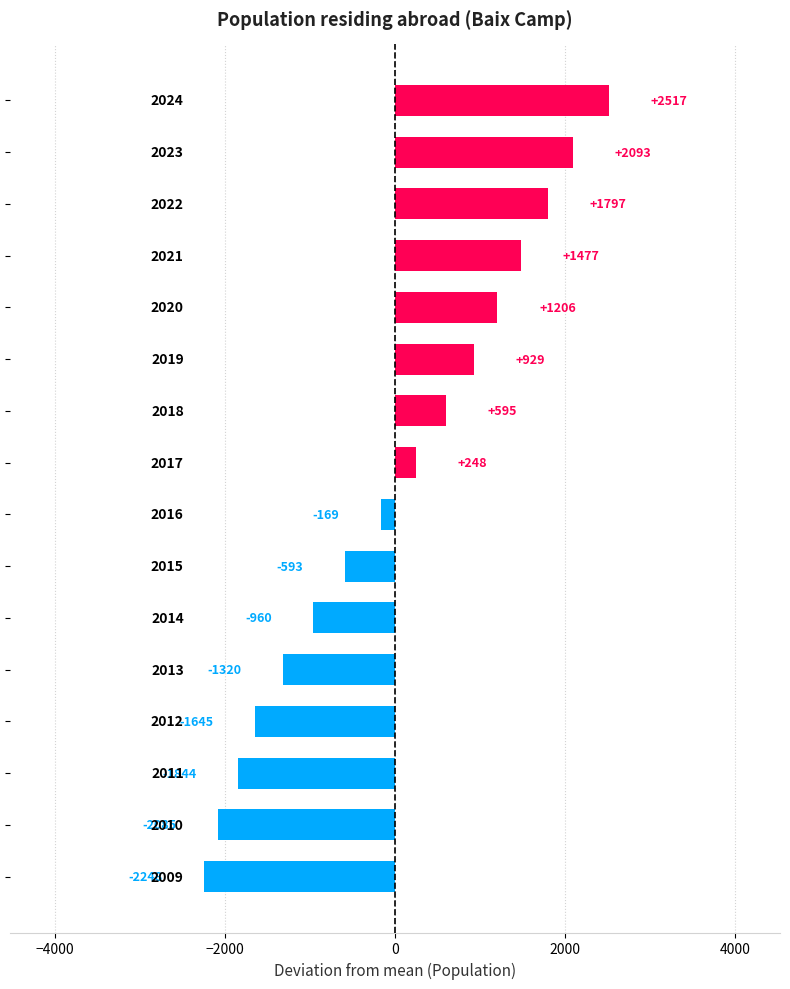

What is the difference between the maximum and second lowest values?

4602.0